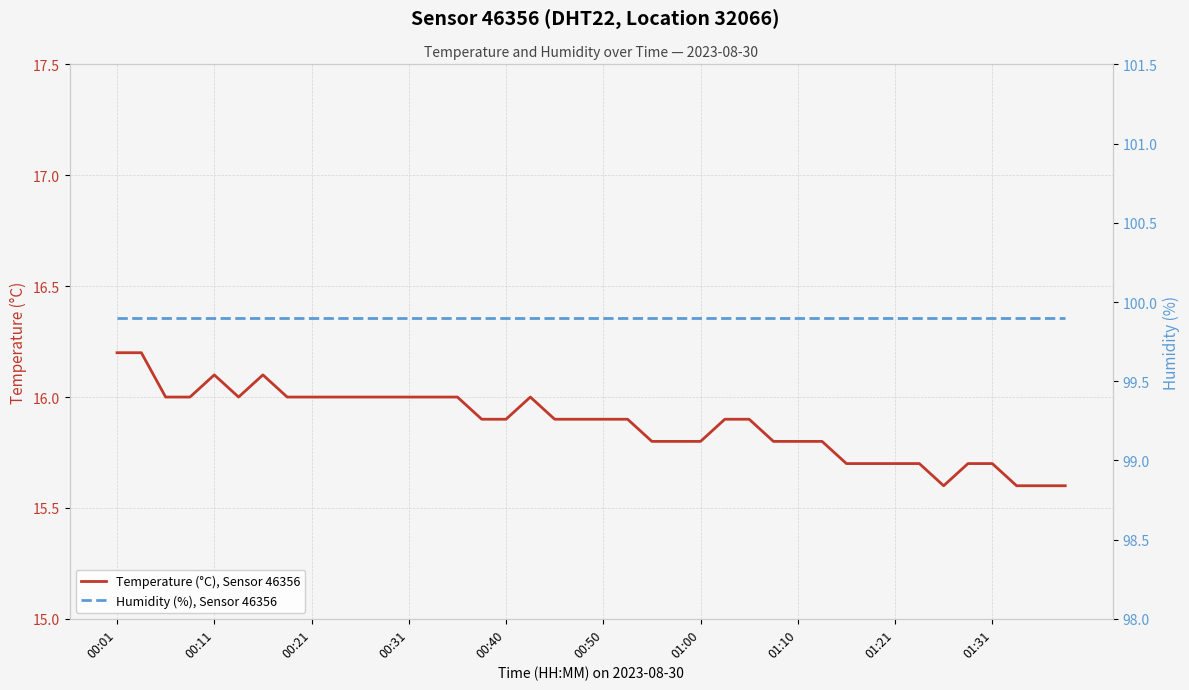

Reading left to right, extract all data points from this chart.

Temperature (°C), Sensor 46356: 16.2	16.2	16.0	16.0	16.1	16.0	16.1	16.0	16.0	16.0	16.0	16.0	16.0	16.0	16.0	15.9	15.9	16.0	15.9	15.9	15.9	15.9	15.8	15.8	15.8	15.9	15.9	15.8	15.8	15.8	15.7	15.7	15.7	15.7	15.6	15.7	15.7	15.6	15.6	15.6
Humidity (%), Sensor 46356: 99.9	99.9	99.9	99.9	99.9	99.9	99.9	99.9	99.9	99.9	99.9	99.9	99.9	99.9	99.9	99.9	99.9	99.9	99.9	99.9	99.9	99.9	99.9	99.9	99.9	99.9	99.9	99.9	99.9	99.9	99.9	99.9	99.9	99.9	99.9	99.9	99.9	99.9	99.9	99.9